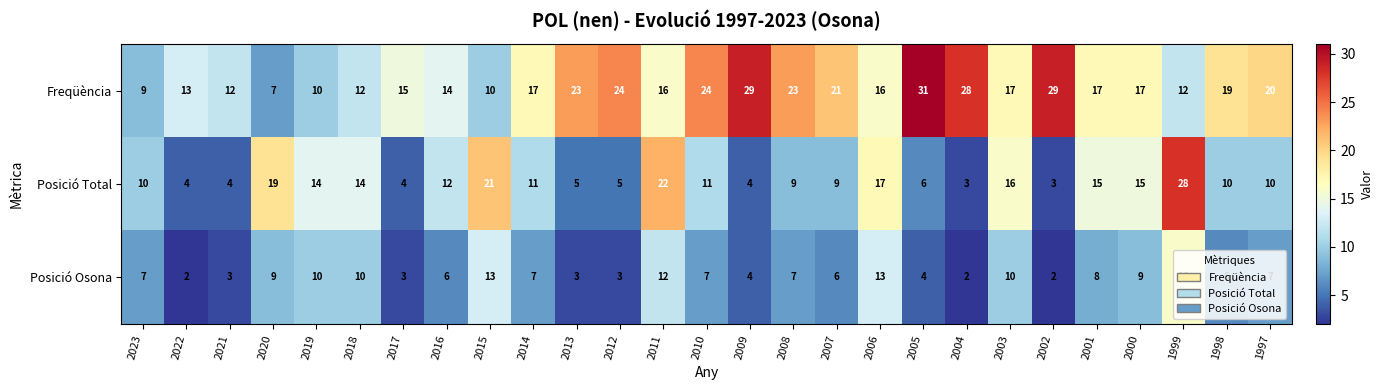

At which category is the sum across all series the highest?

1999